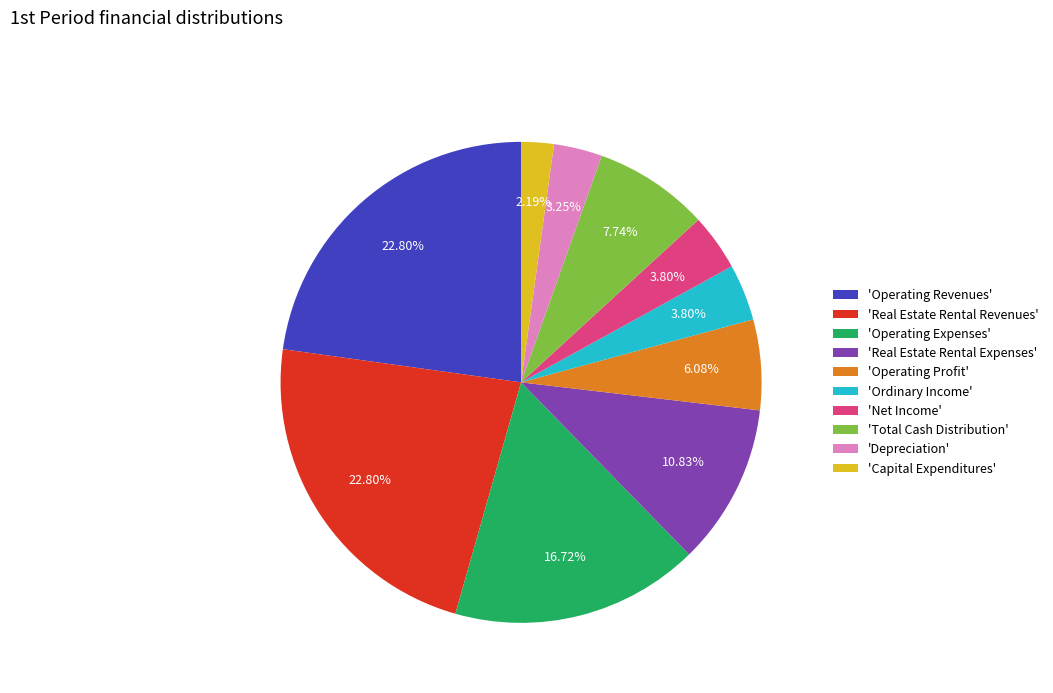

To the nearest percent, what is the difference between the largest and smallest slice percentages?

21%